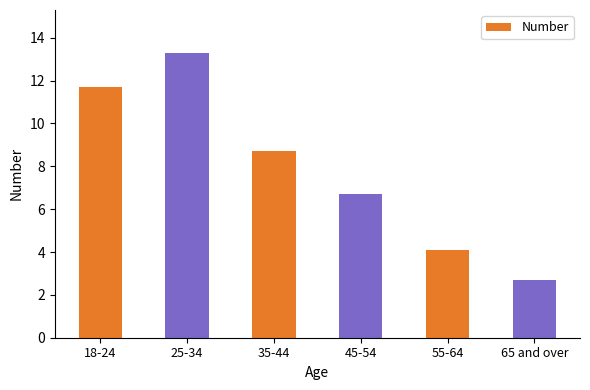

How many data points are less than 8?

3